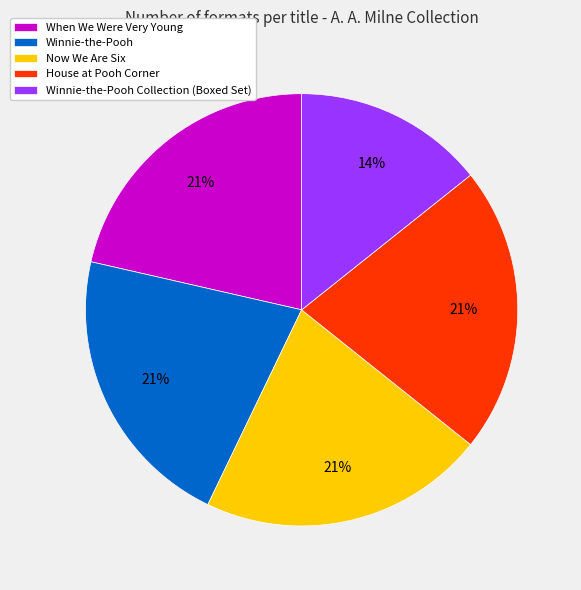

What is the smallest slice in the pie chart?

Winnie-the-Pooh Collection (Boxed Set)